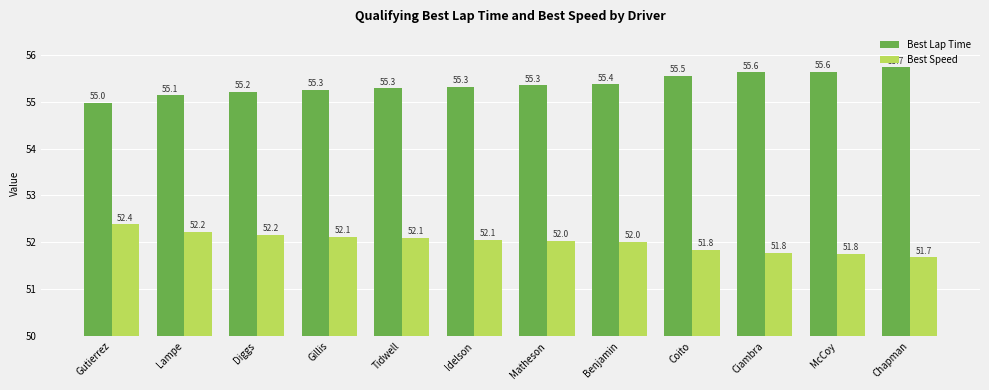

What is the difference between the highest and lowest values at Lampe?

2.9